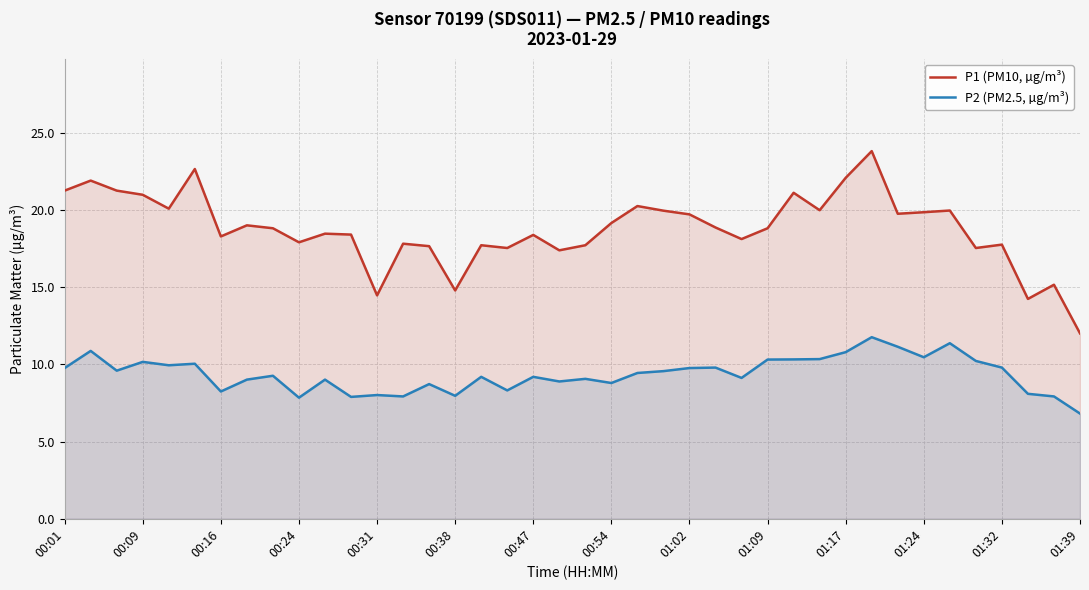

What is the difference between the second highest and minimum values in the P1 (PM10, µg/m³) series?

10.7